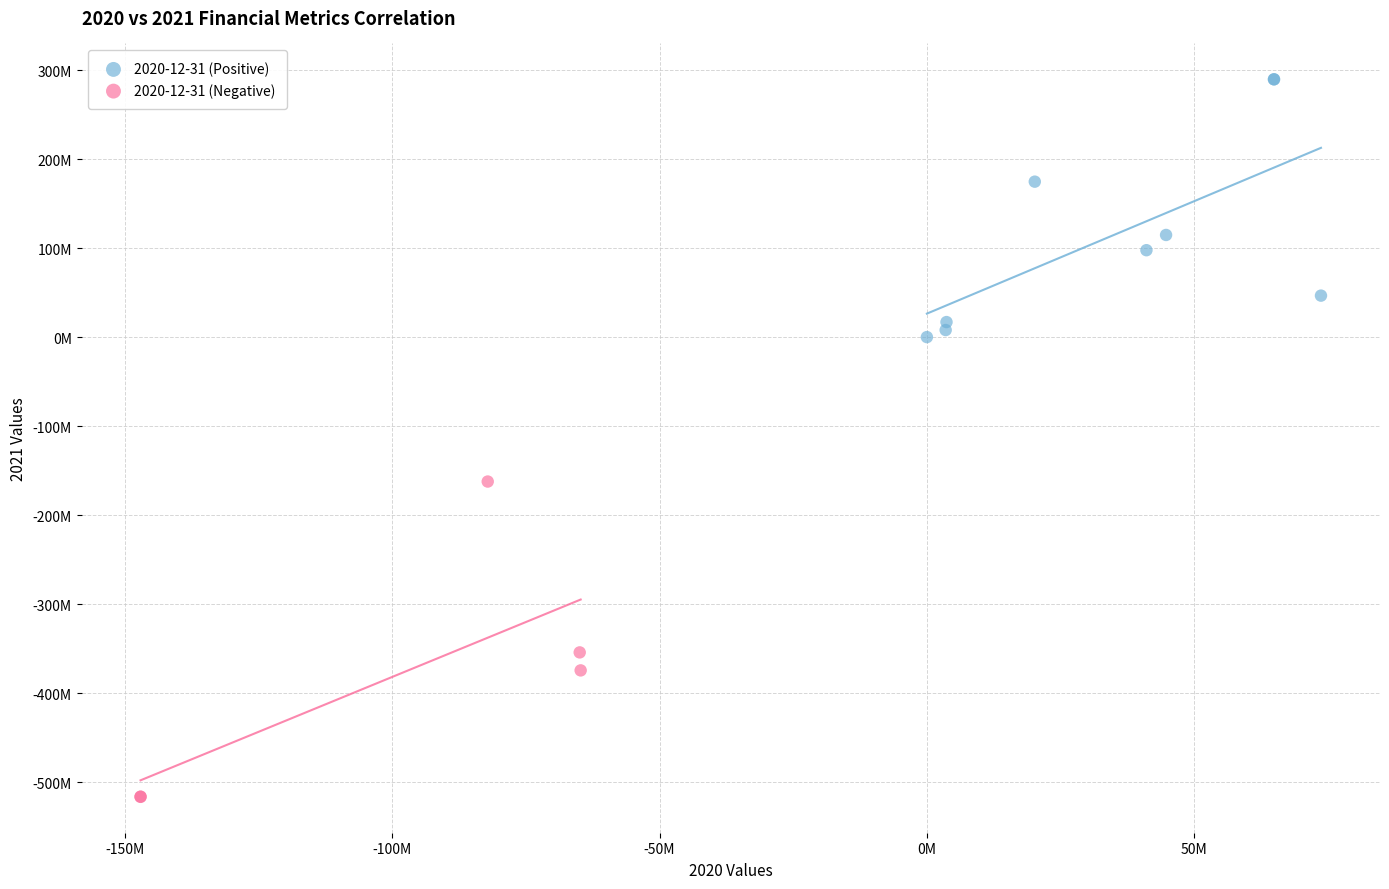

What are all the series names shown in the legend?

2020-12-31 (Positive), 2020-12-31 (Negative)